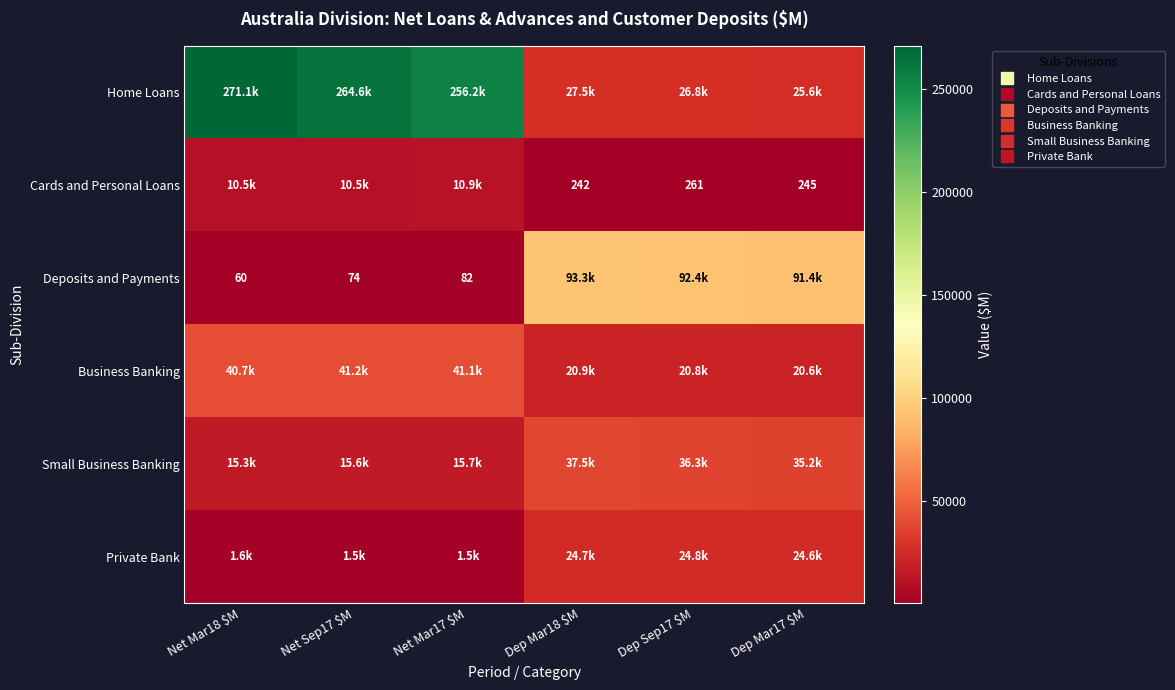

The value of Home Loans at Net Sep17 $M is 161510. True or false?

False